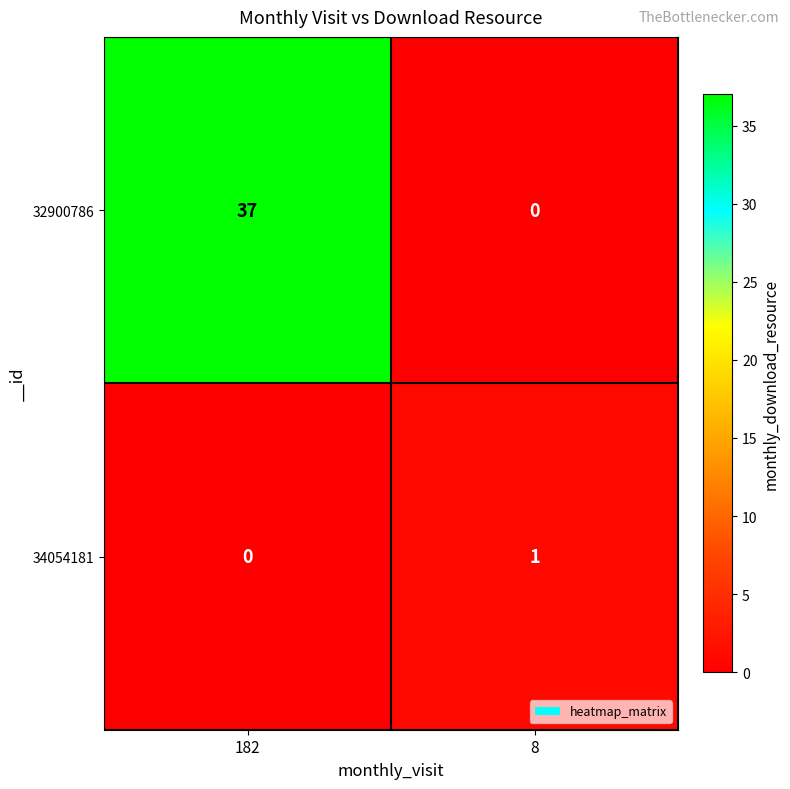

Which series has the largest total across all categories?

32900786